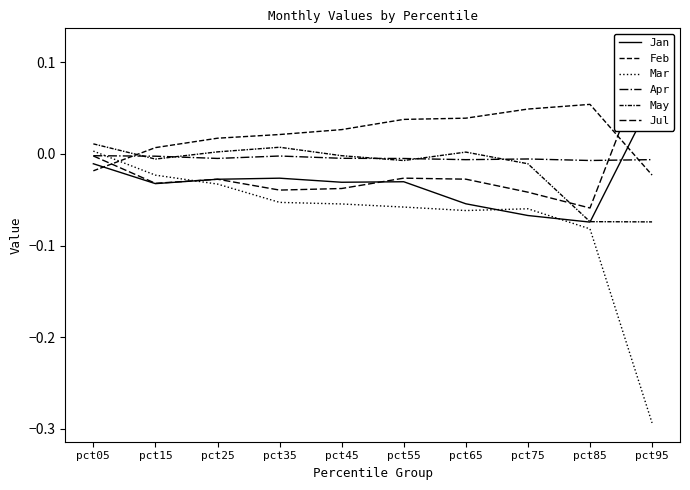

At which label does May first exceed 0?

pct05